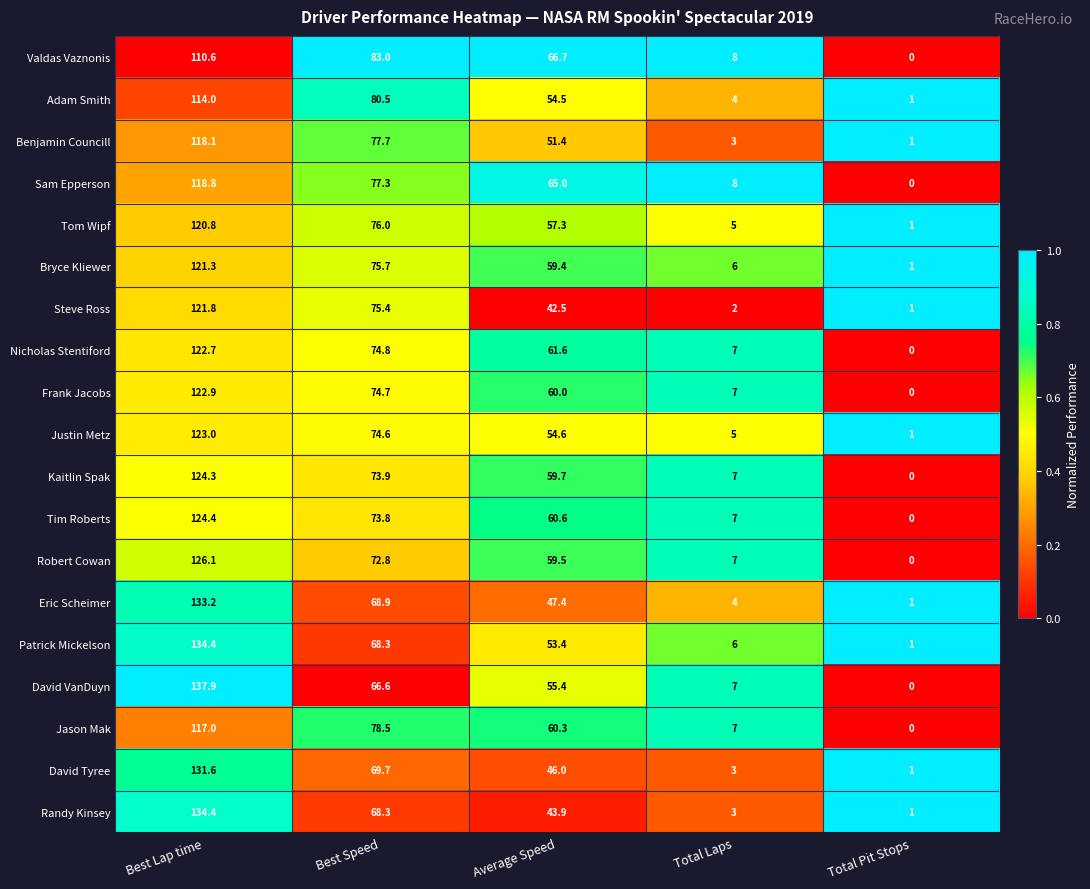

What is the average value of the Frank Jacobs series?

52.9